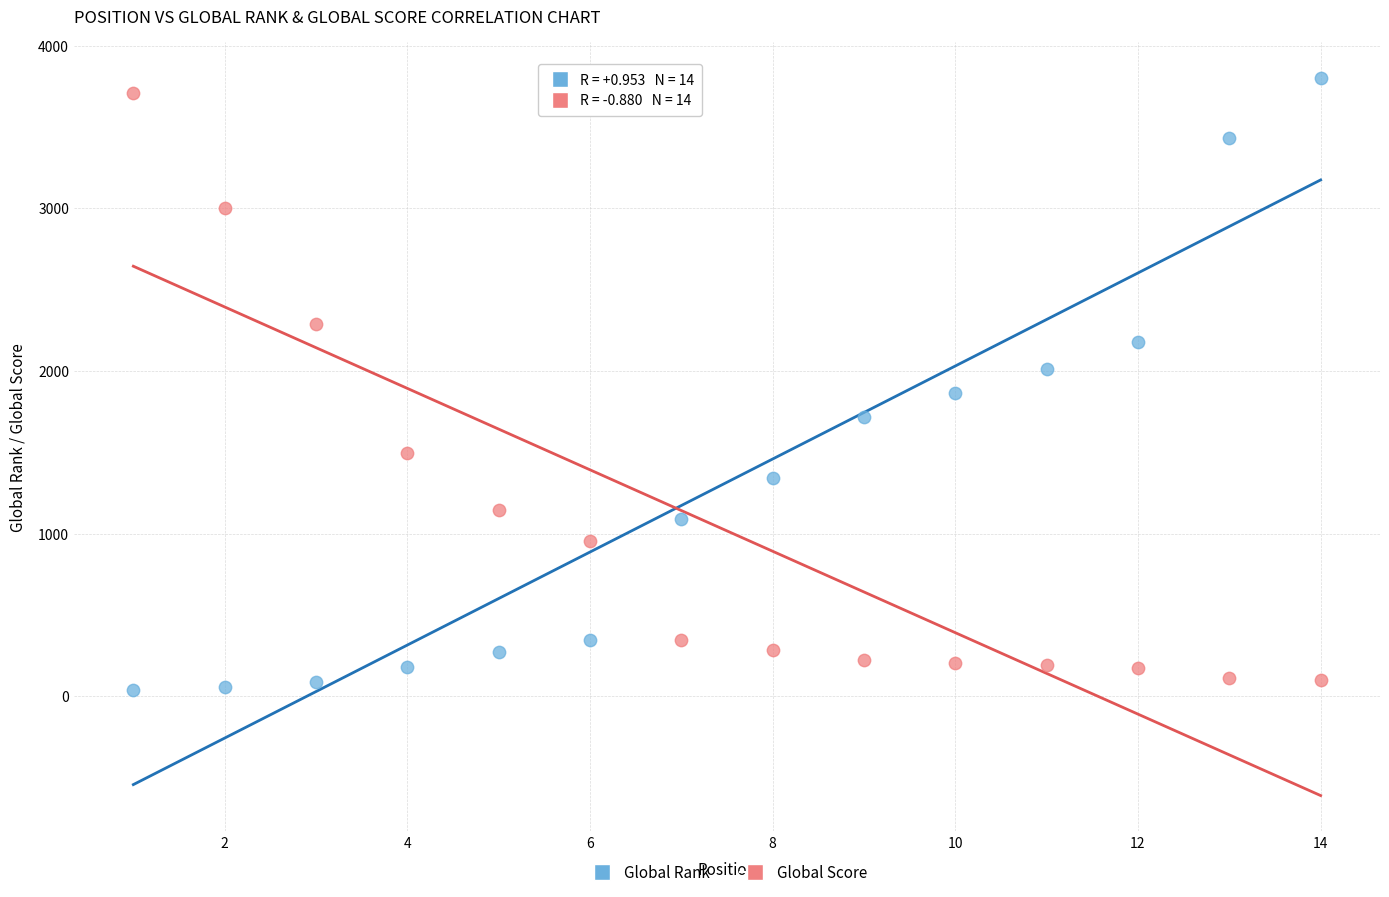

Across all data points, what is the range of Y values (max minus min)?

3765